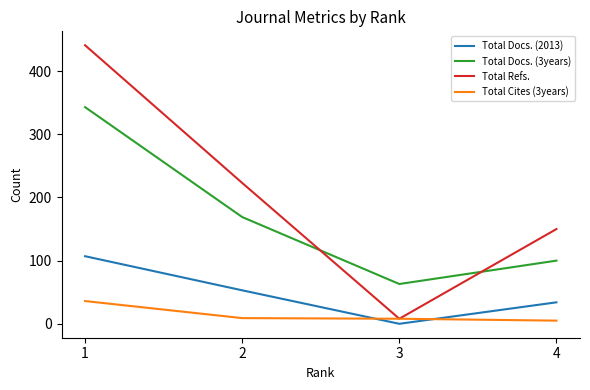

True or false: Total Docs. (2013) and Total Docs. (3years) cross at least once.

False